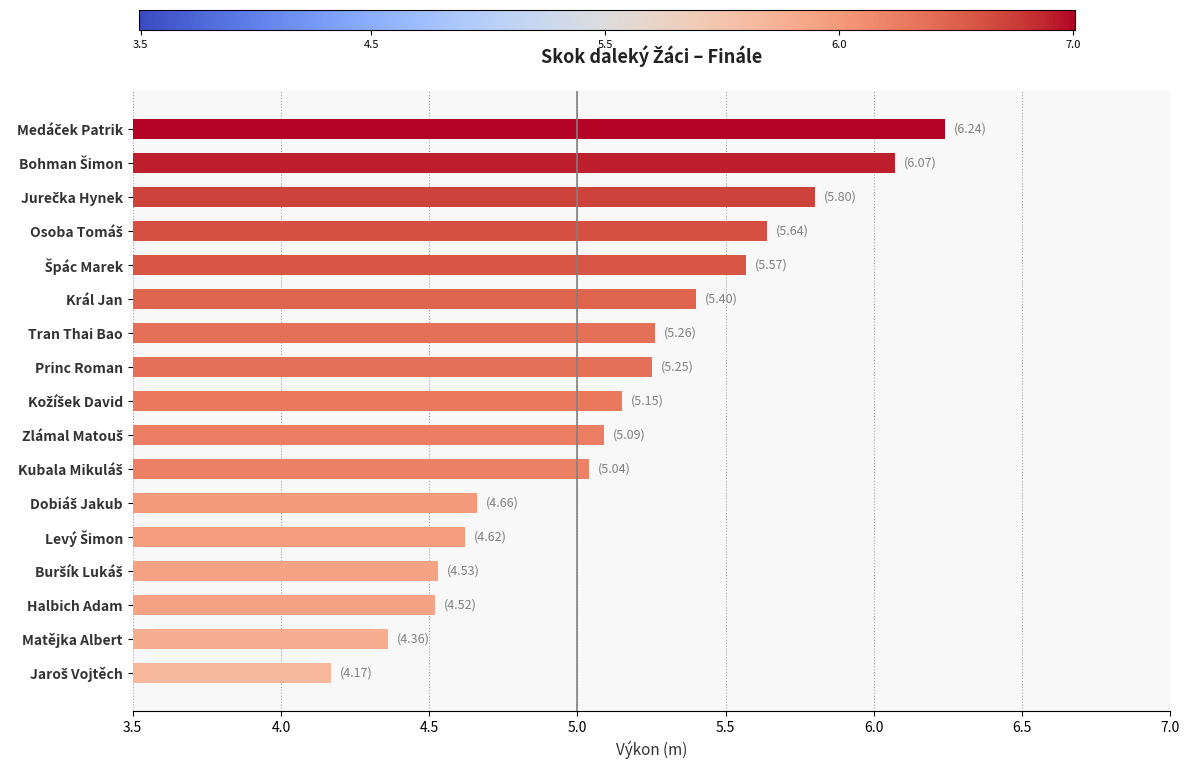

What is the difference between the maximum and minimum values?

2.1